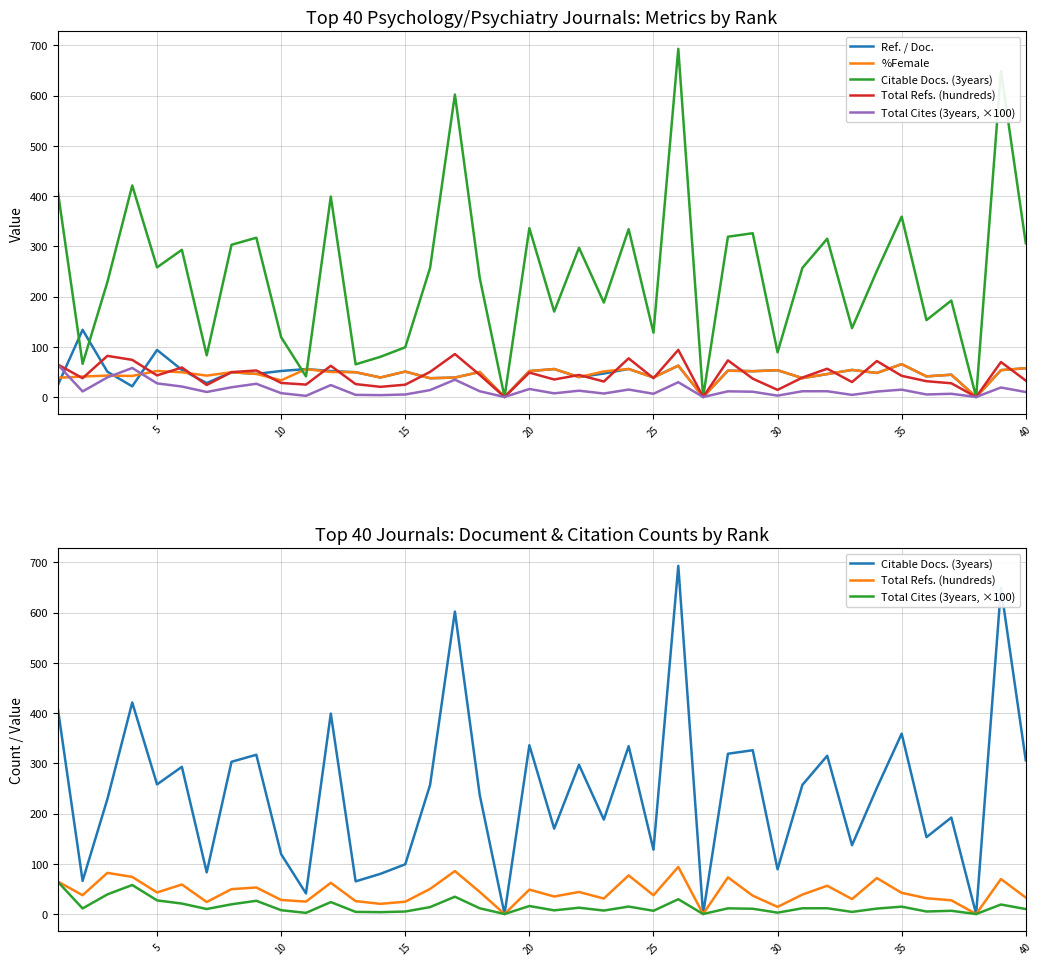

What is the maximum value for Citable Docs. (3years)?

693.0